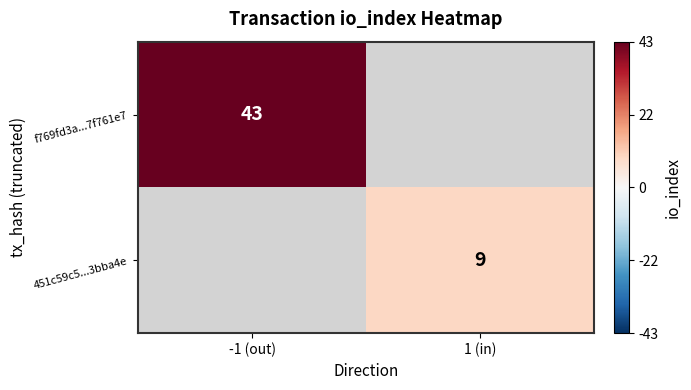

What is the greatest value displayed?

43.0